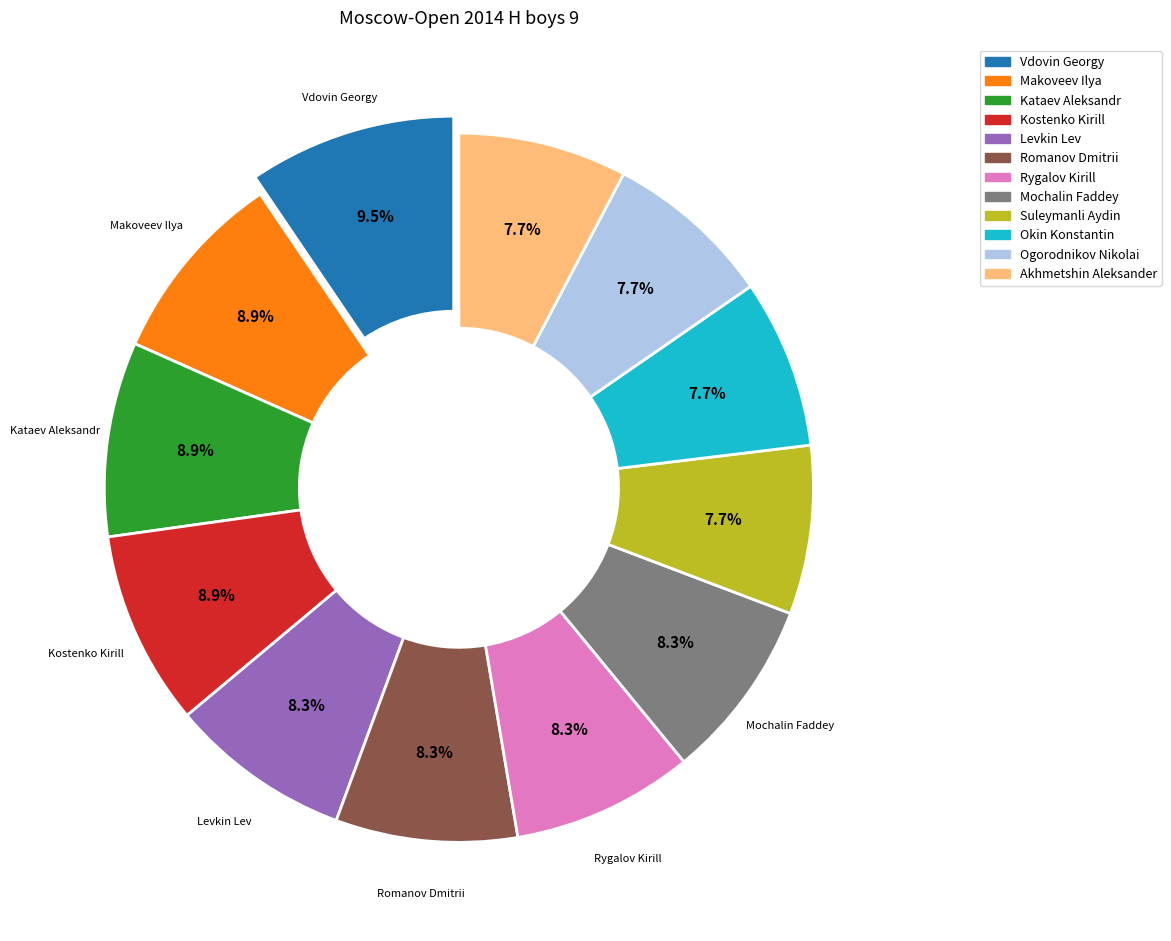

What portion of the pie excludes Akhmetshin Aleksander?

92.3%